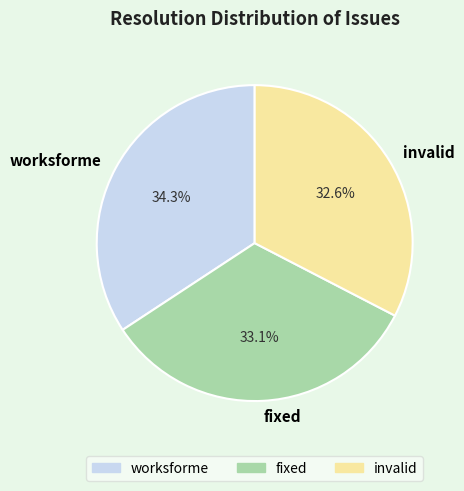

How much of the chart is everything except fixed?

66.9%